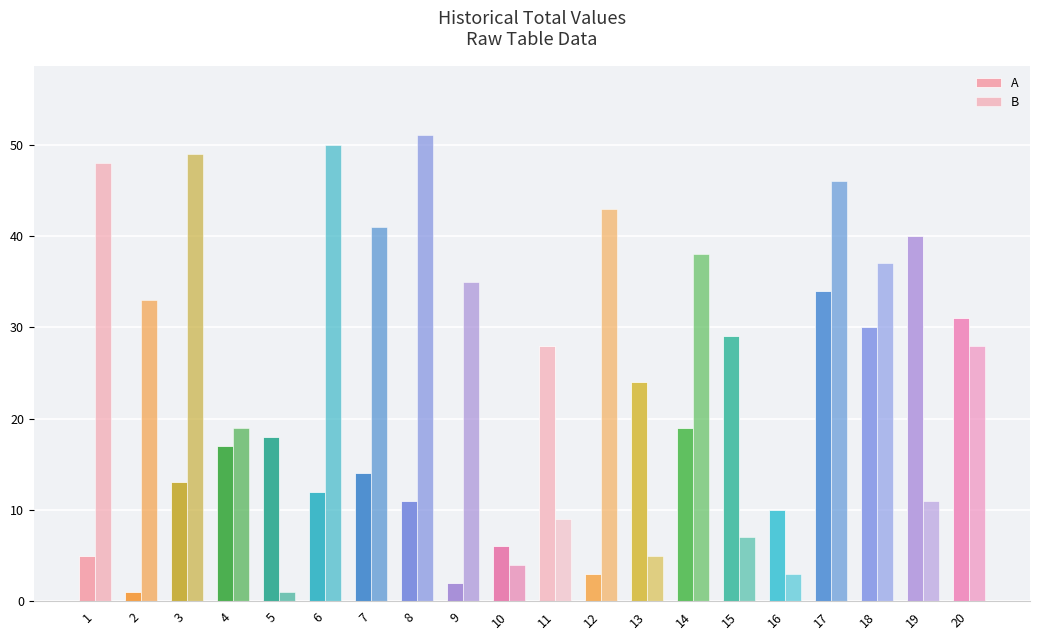

Which series changed the most between 3 and 17?

A